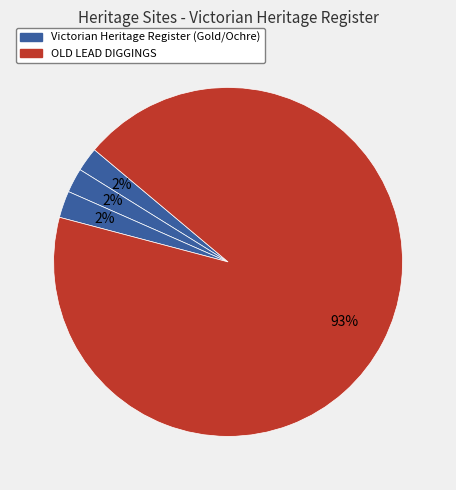

To the nearest percent, what is the average slice percentage?

25%